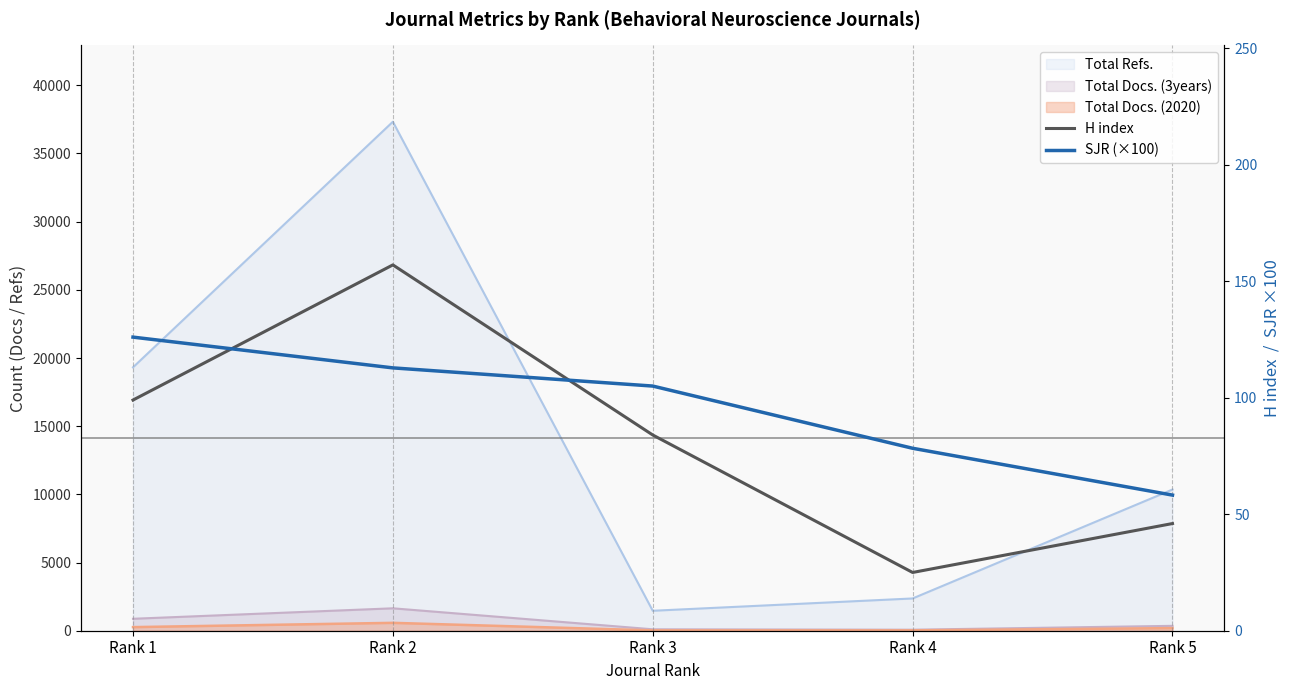

The value of SJR (×100) at Rank 4 is 78.3. True or false?

True